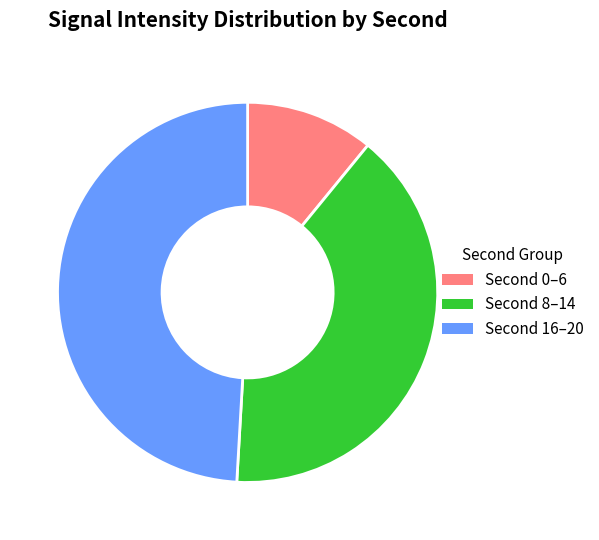

Rank the categories by value from lowest to highest.

Second 0–6, Second 8–14, Second 16–20